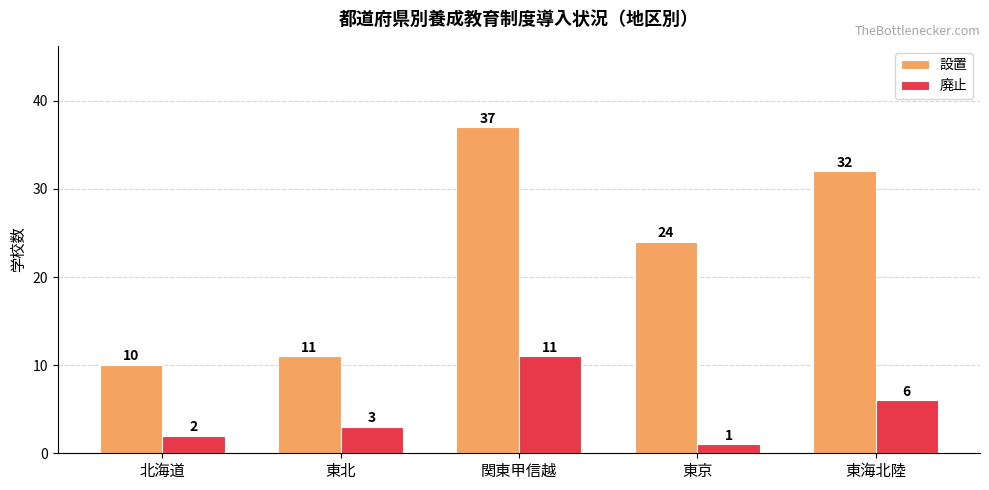

What is the value of the 廃止 bar at the 3rd from the left?

11